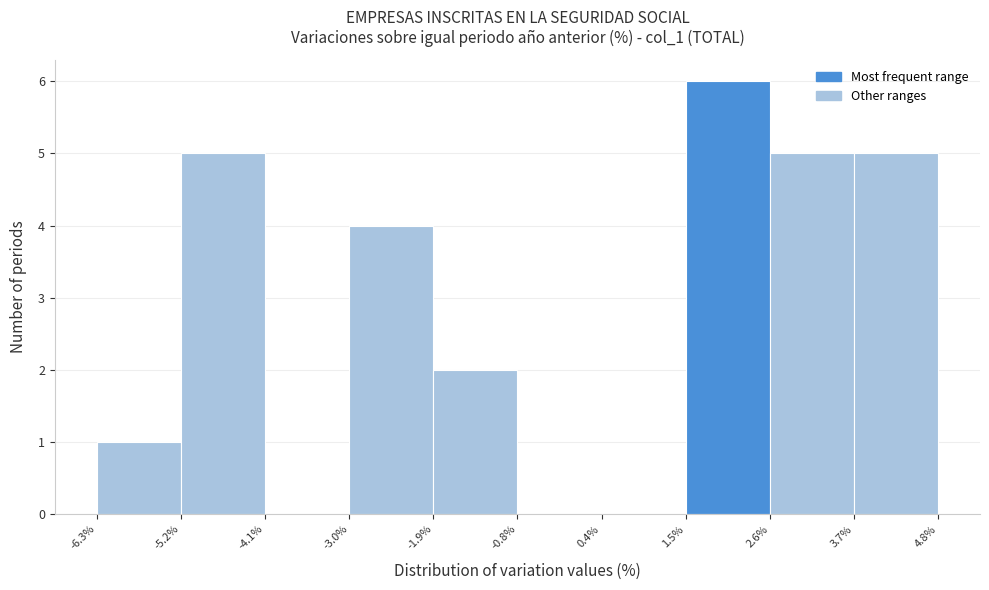

Reading left to right, transcribe this chart: for each bar, give the range it covers on the x-axis and its height. The values are not printed on the chart, so give them approximately, as read against the axis.

-6.3% to -5.2%: 1
-5.2% to -4.1%: 5
-4.1% to -3.0%: 0
-3.0% to -1.9%: 4
-1.9% to -0.8%: 2
-0.8% to 0.4%: 0
0.4% to 1.5%: 0
1.5% to 2.6%: 6
2.6% to 3.7%: 5
3.7% to 4.8%: 5